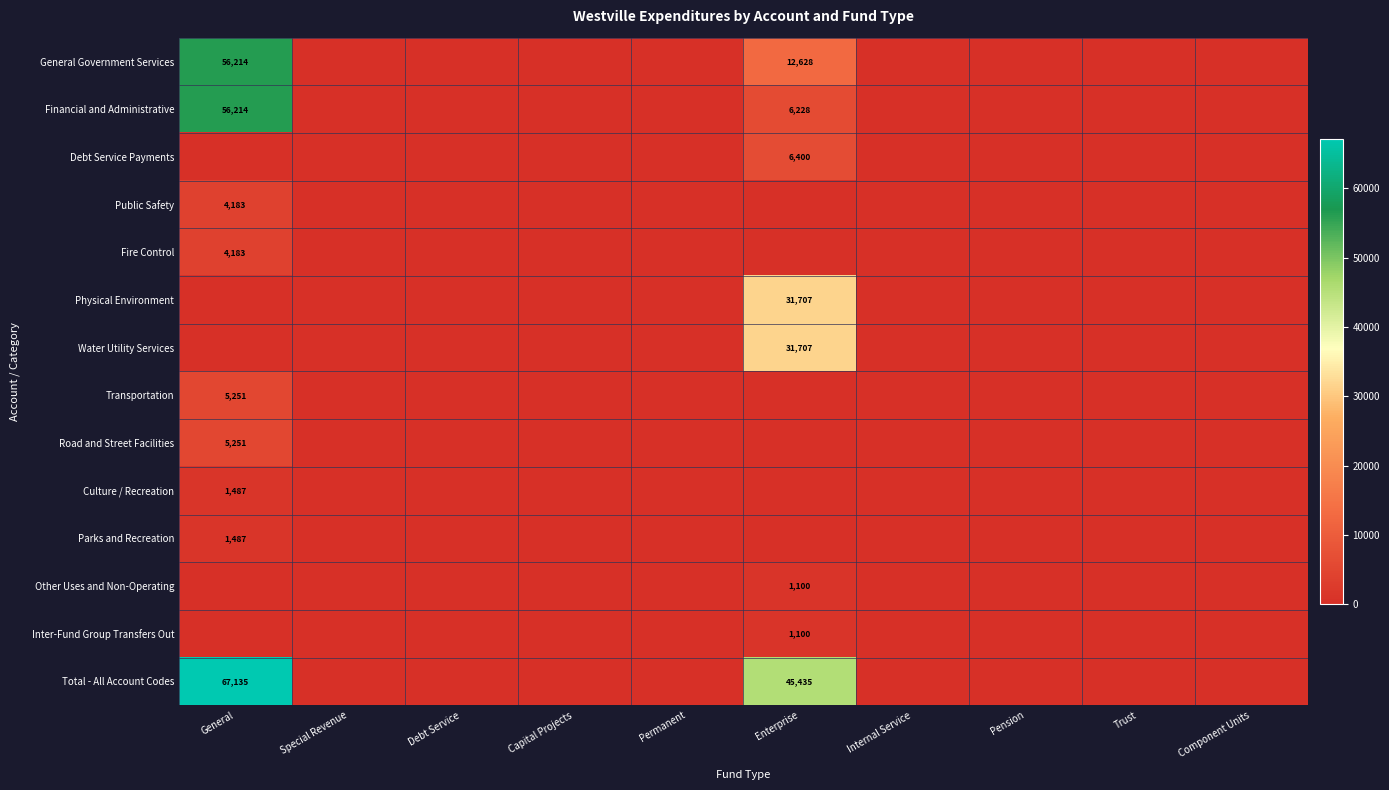

At which category is the sum across all series the highest?

General